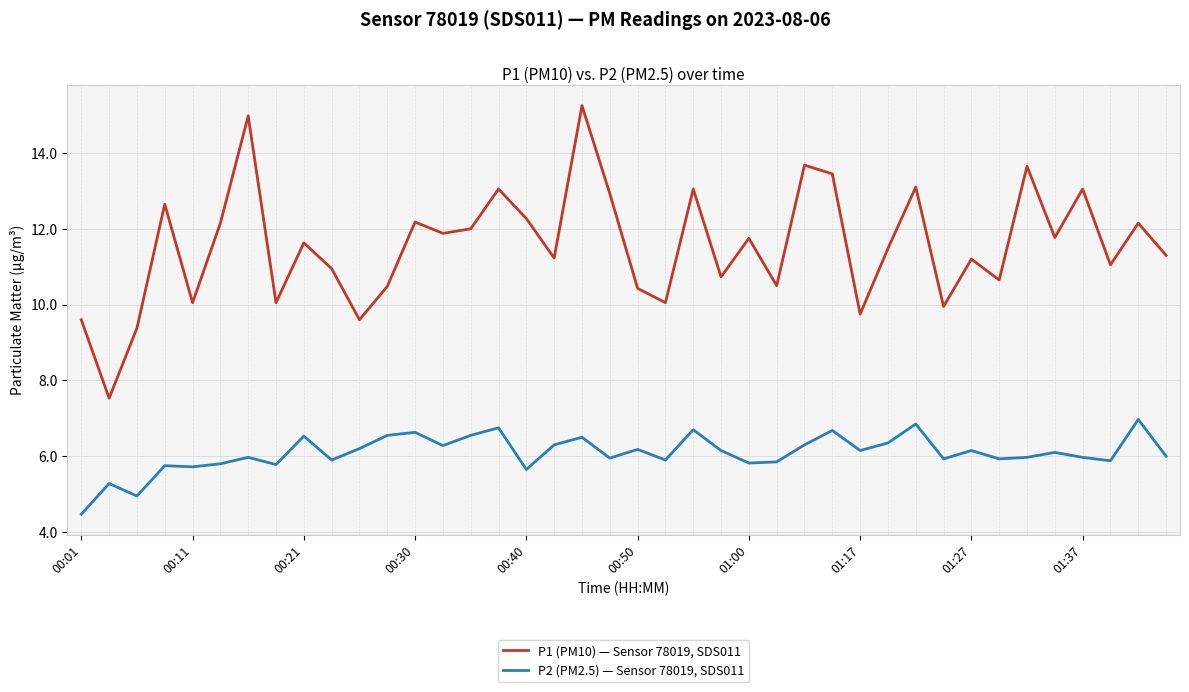

What is the lowest value of the P2 (PM2.5) — Sensor 78019, SDS011 series?

4.5